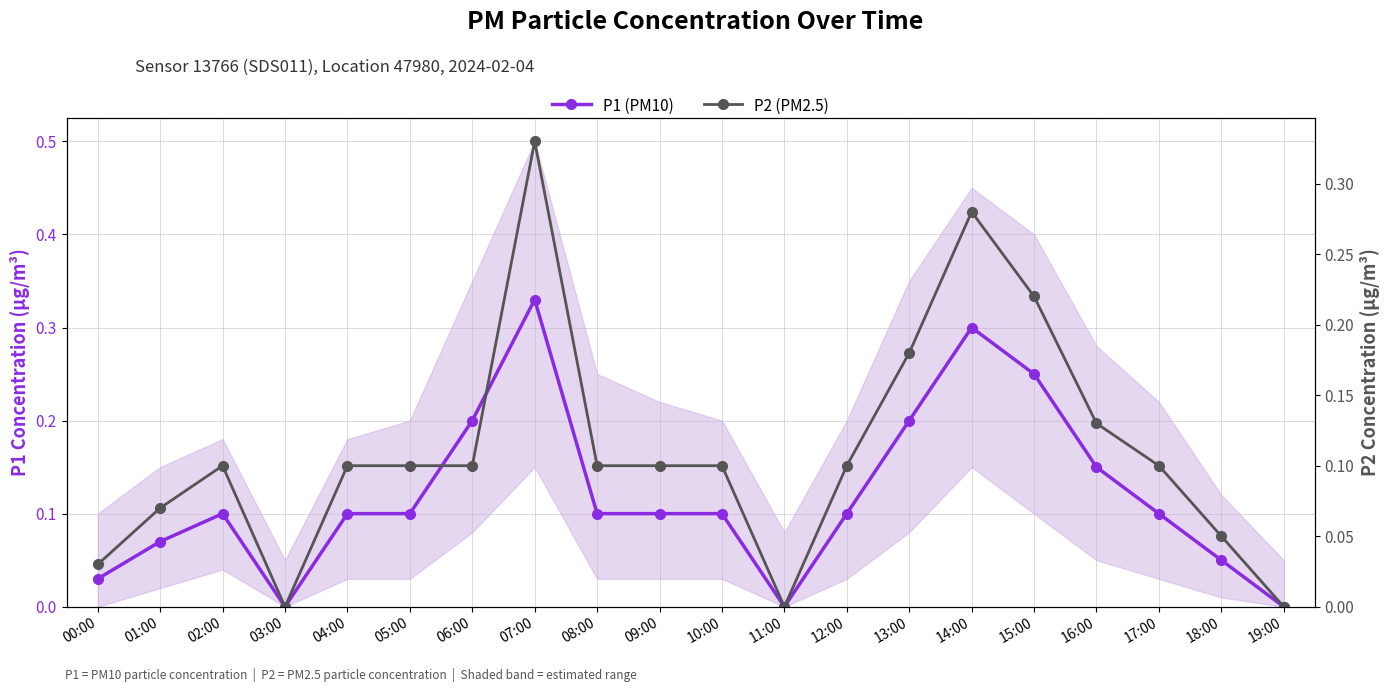

What is the value of the P1 (PM10) point at the 9th from the left?

0.1